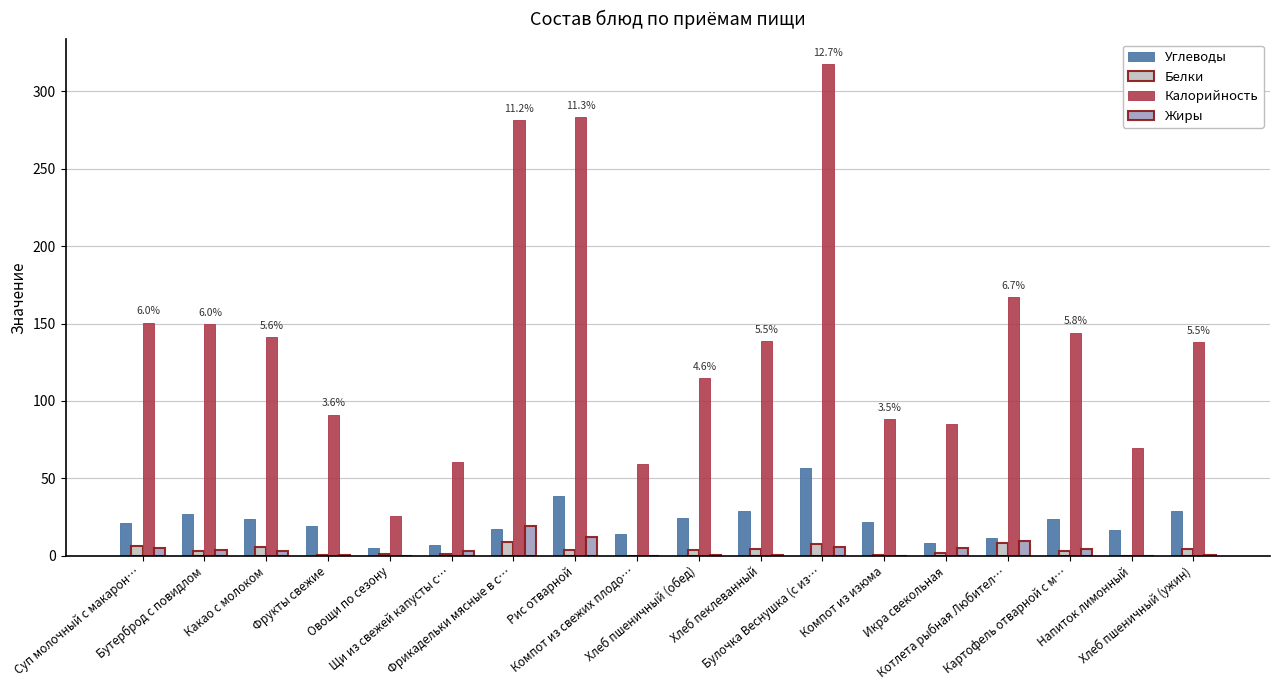

What is the highest value of the Углеводы series?

57.0